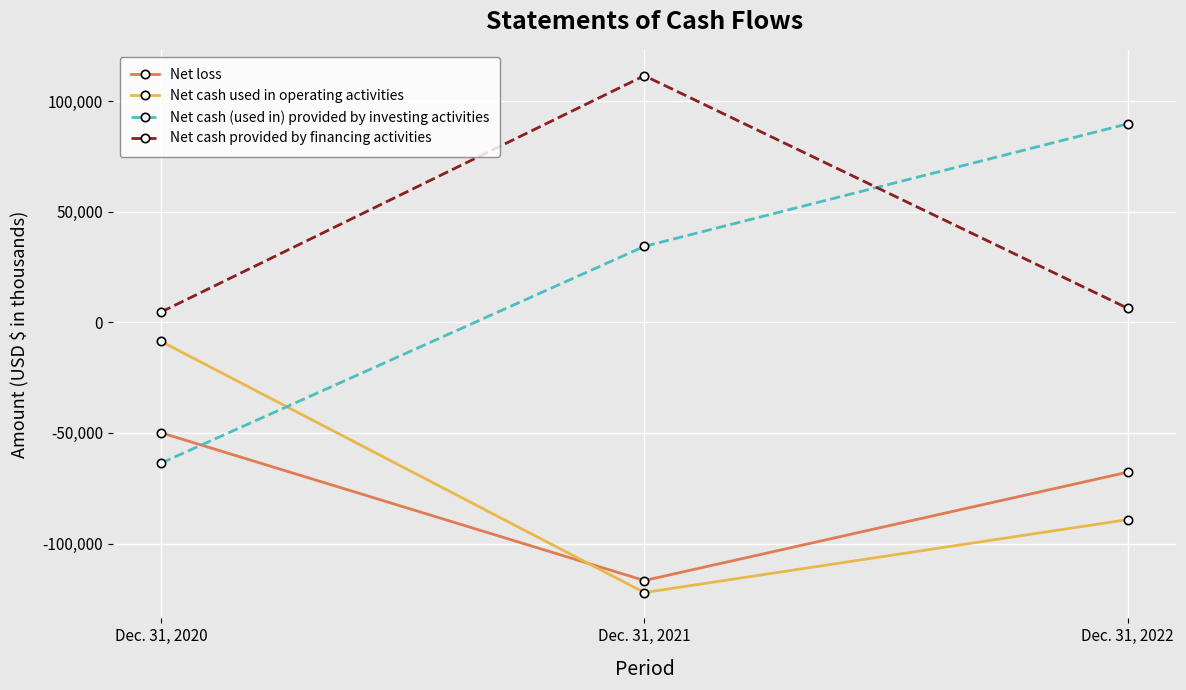

Which series has the largest range (max minus min)?

Net cash (used in) provided by investing activities